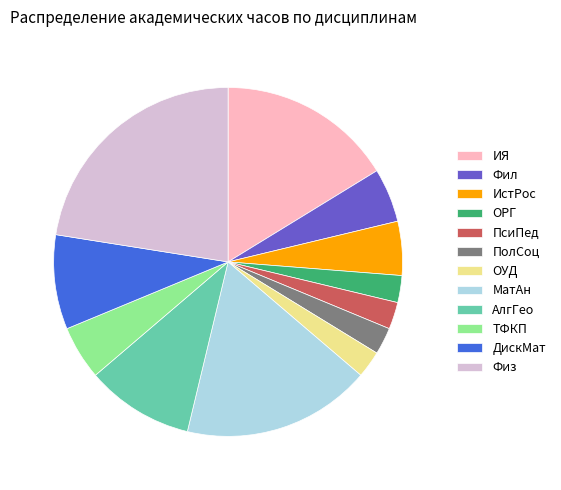

How many slices are in this pie chart?

12